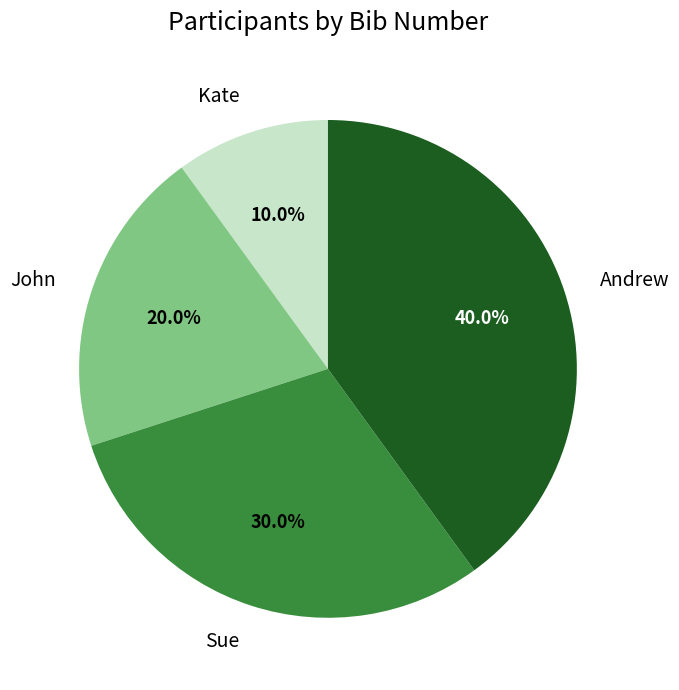

To the nearest percent, what portion does Andrew represent?

40%